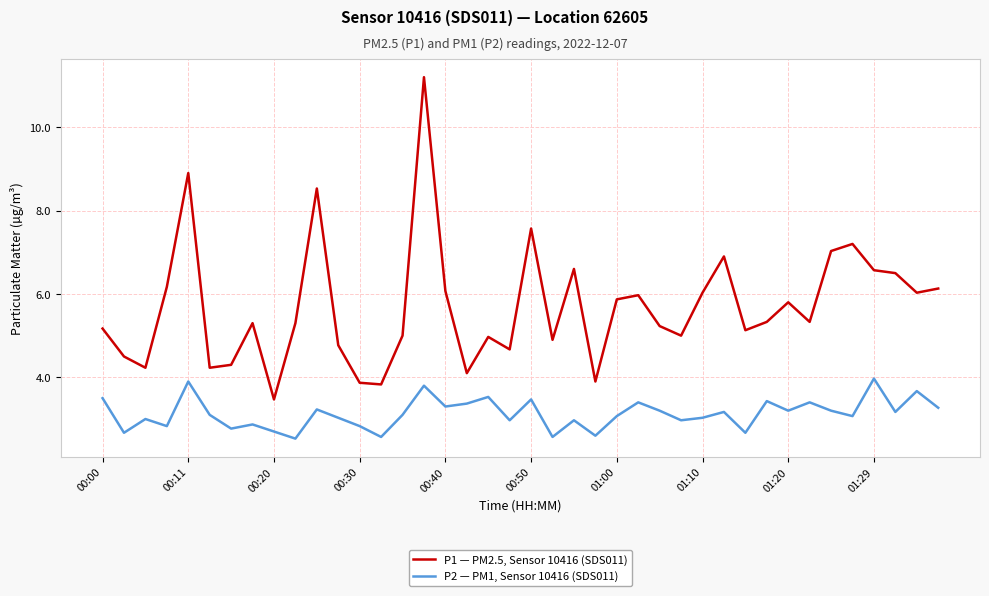

True or false: P2 — PM1, Sensor 10416 (SDS011) and P1 — PM2.5, Sensor 10416 (SDS011) intersect in this chart.

False